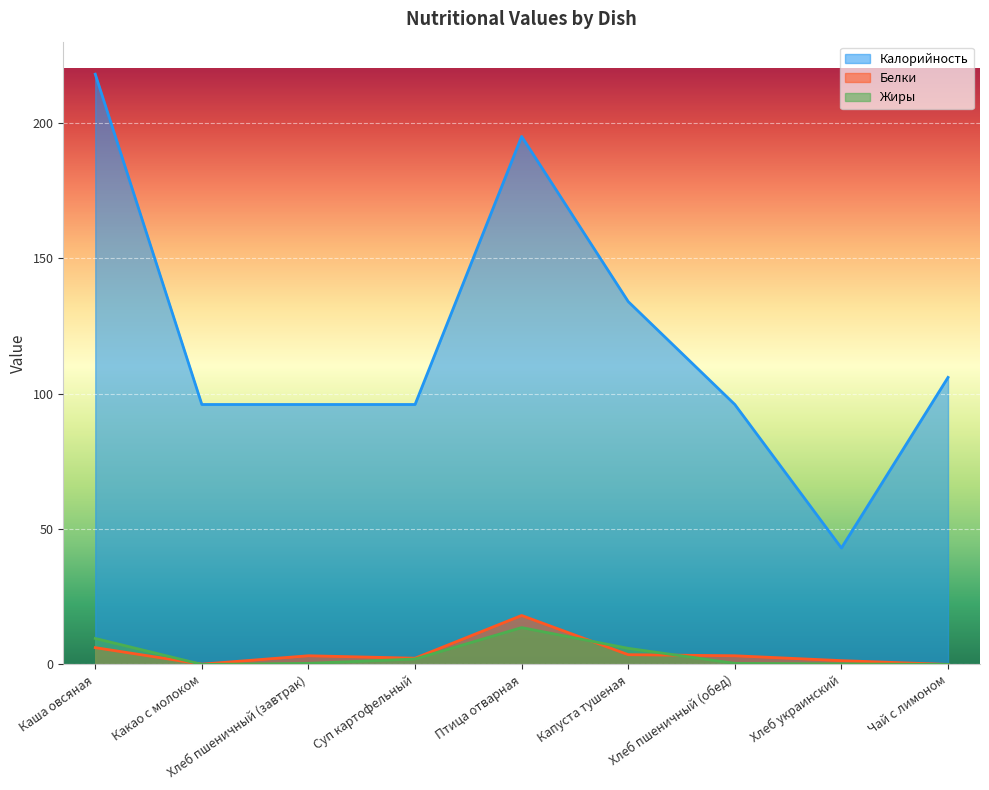

At which category does the chart reach its minimum across all series?

Чай с лимоном